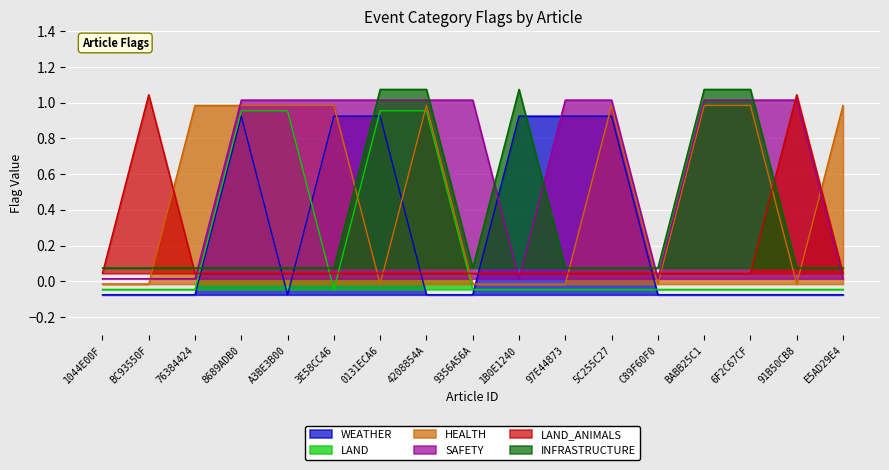

Reading left to right, what are all the values shown in this chart?

WEATHER: -0.1	-0.1	-0.1	0.9	-0.1	0.9	0.9	-0.1	-0.1	0.9	0.9	0.9	-0.1	-0.1	-0.1	-0.1	-0.1
LAND: -0.0	-0.0	-0.0	1.0	1.0	-0.0	1.0	1.0	-0.0	-0.0	-0.0	-0.0	-0.0	-0.0	-0.0	-0.0	-0.0
HEALTH: -0.0	-0.0	1.0	1.0	1.0	1.0	-0.0	1.0	-0.0	-0.0	-0.0	1.0	-0.0	1.0	1.0	-0.0	1.0
SAFETY: 0.0	0.0	0.0	1.0	1.0	1.0	1.0	1.0	1.0	0.0	1.0	1.0	0.0	1.0	1.0	1.0	0.0
LAND_ANIMALS: 0.0	1.0	0.0	0.0	0.0	0.0	0.0	0.0	0.0	0.0	0.0	0.0	0.0	0.0	0.0	1.0	0.0
INFRASTRUCTURE: 0.1	0.1	0.1	0.1	0.1	0.1	1.1	1.1	0.1	1.1	0.1	0.1	0.1	1.1	1.1	0.1	0.1